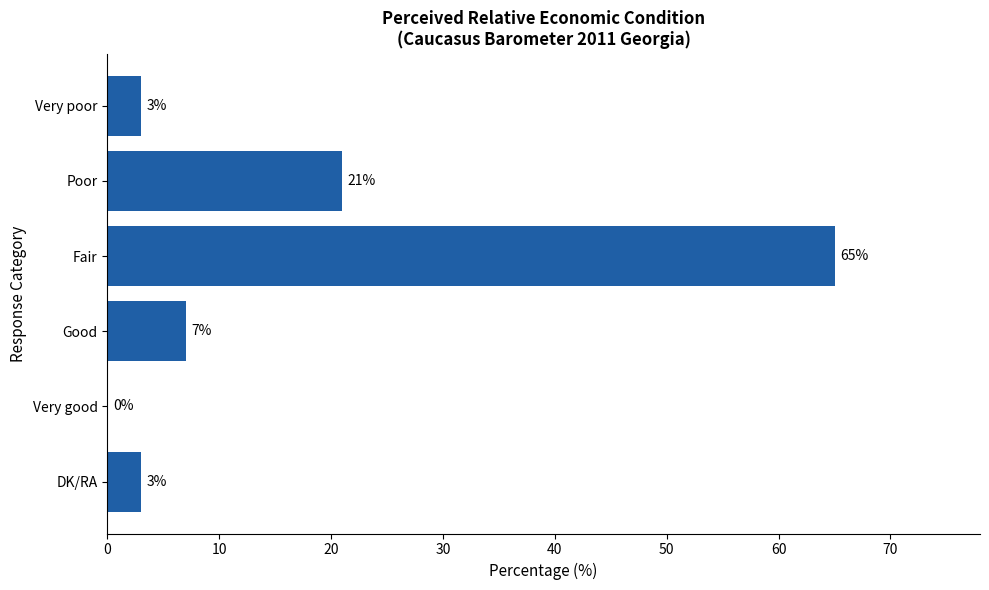

Which label corresponds to the largest value in the chart?

Fair